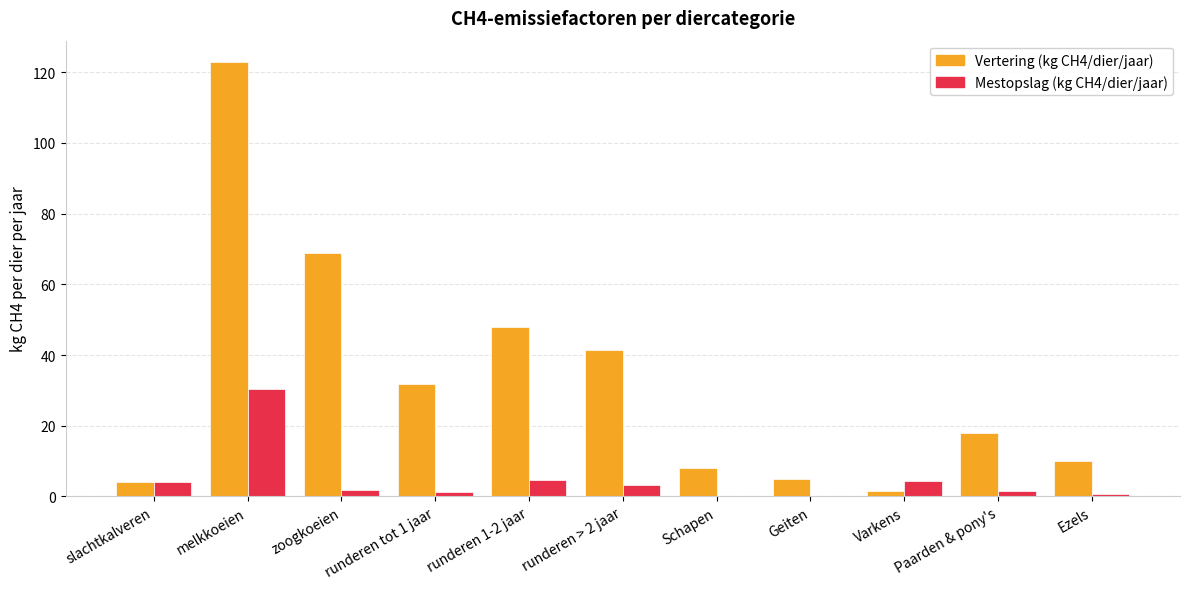

What is the sum of all Mestopslag (kg CH4/dier/jaar) values?

53.1